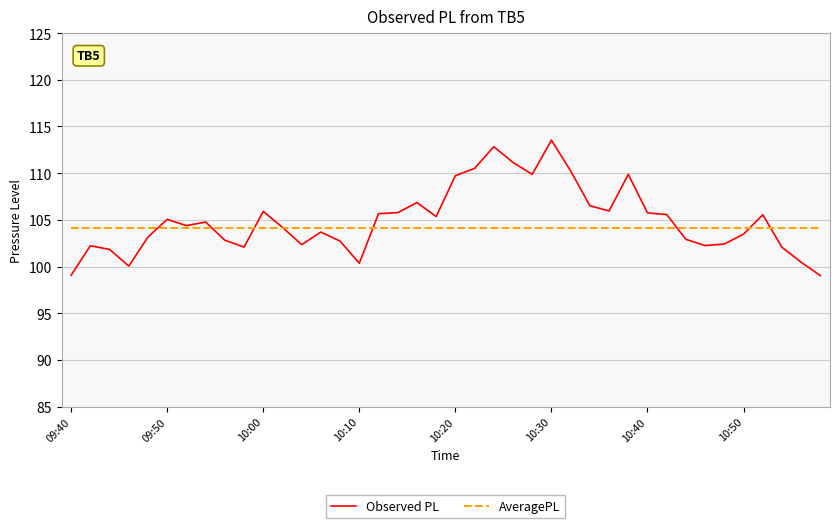

What is the greatest value displayed?

113.5